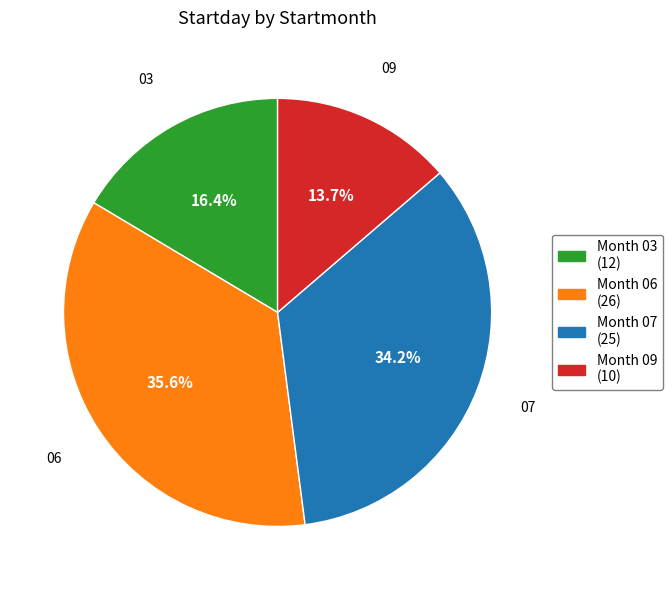

How many slices are in this pie chart?

4